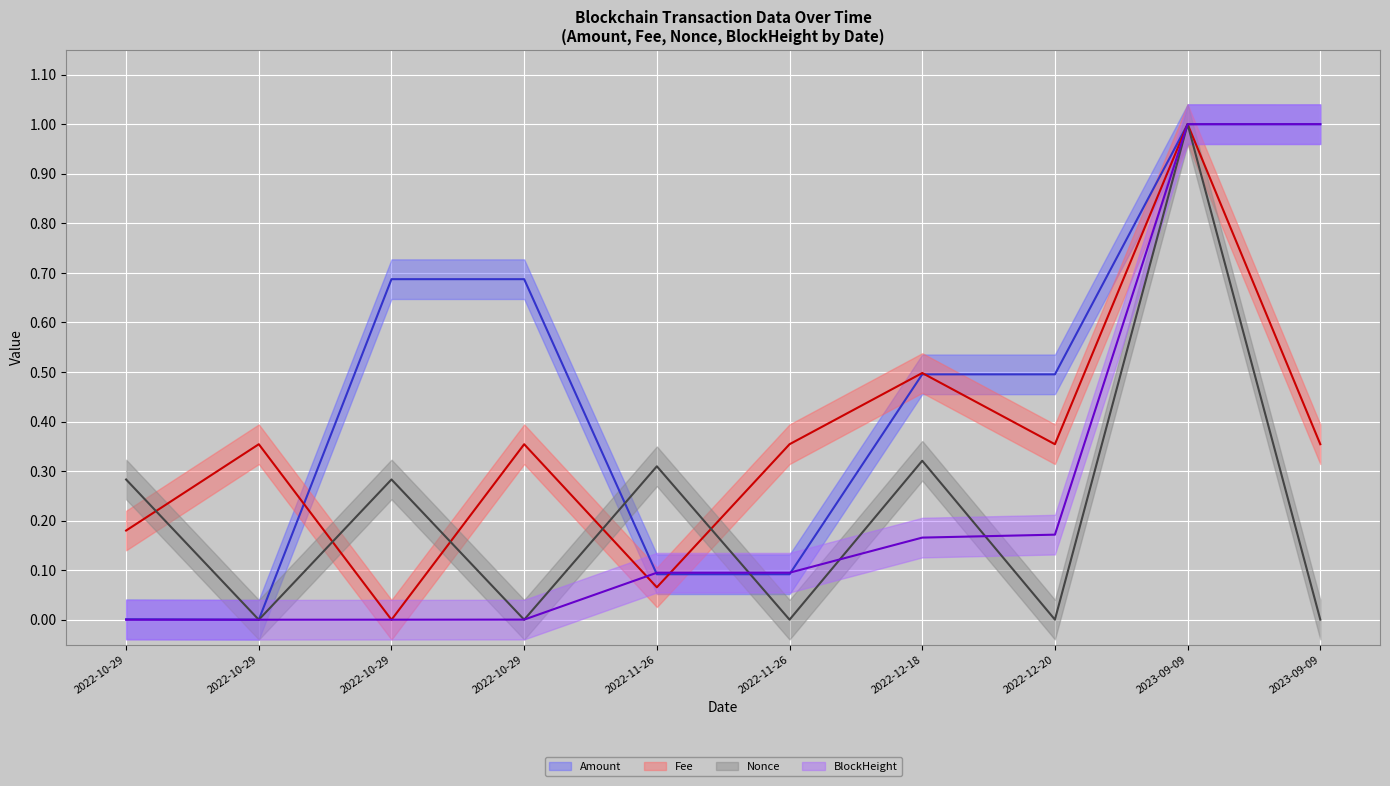

At how many categories does at least one series exceed 0?

10